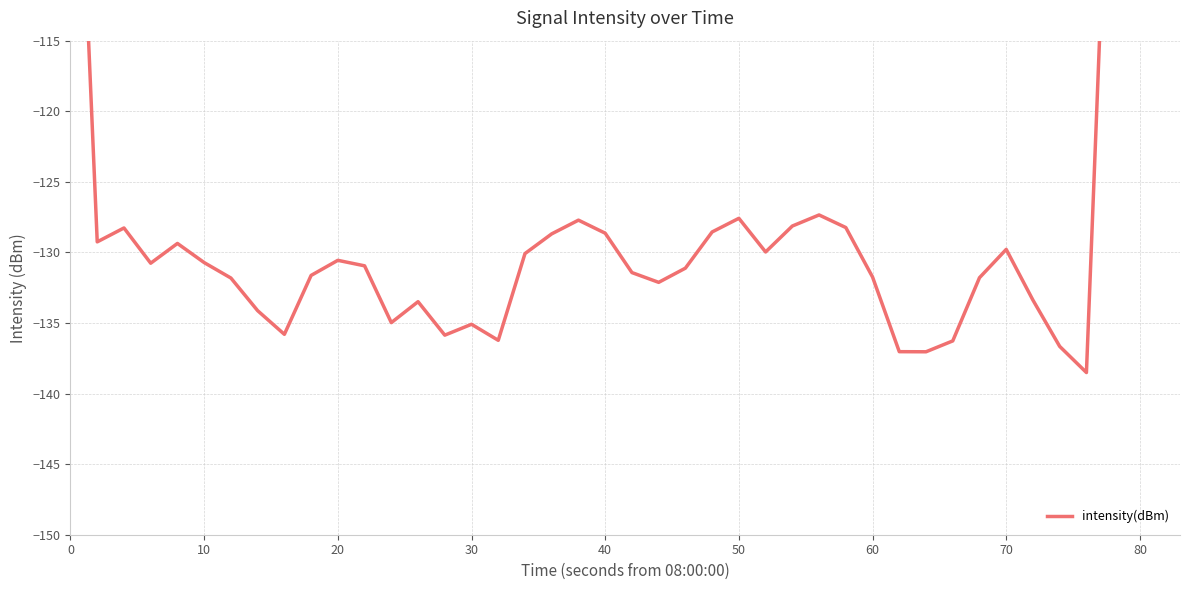

What is the sum of the values at 40 and 90?

-261.0